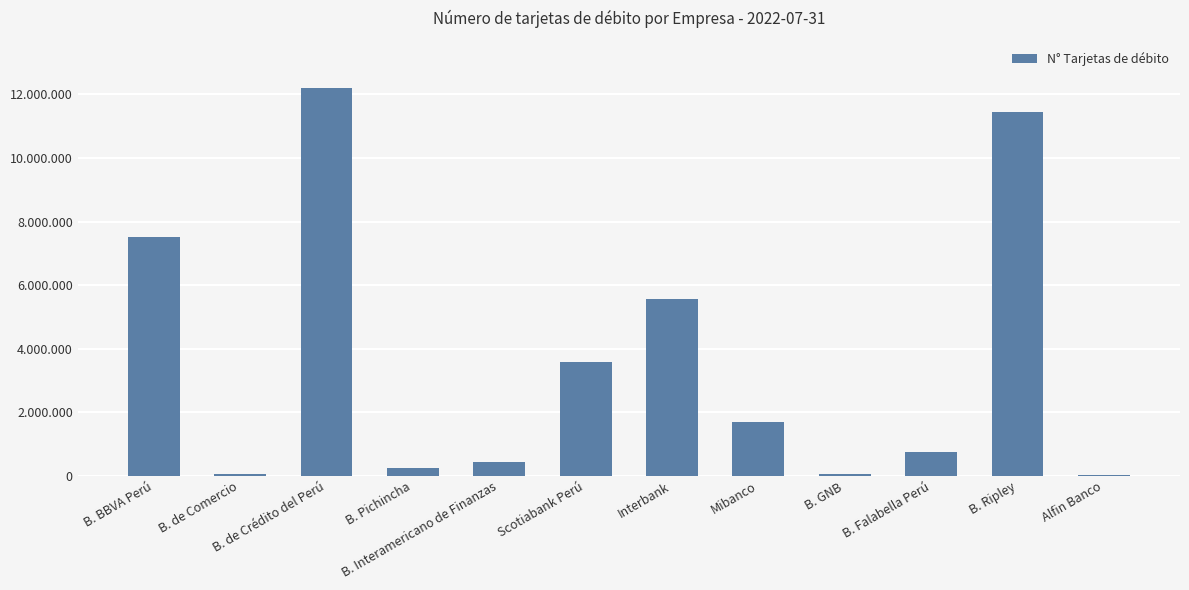

At which category does the chart reach its peak across all series?

B. de Crédito del Perú